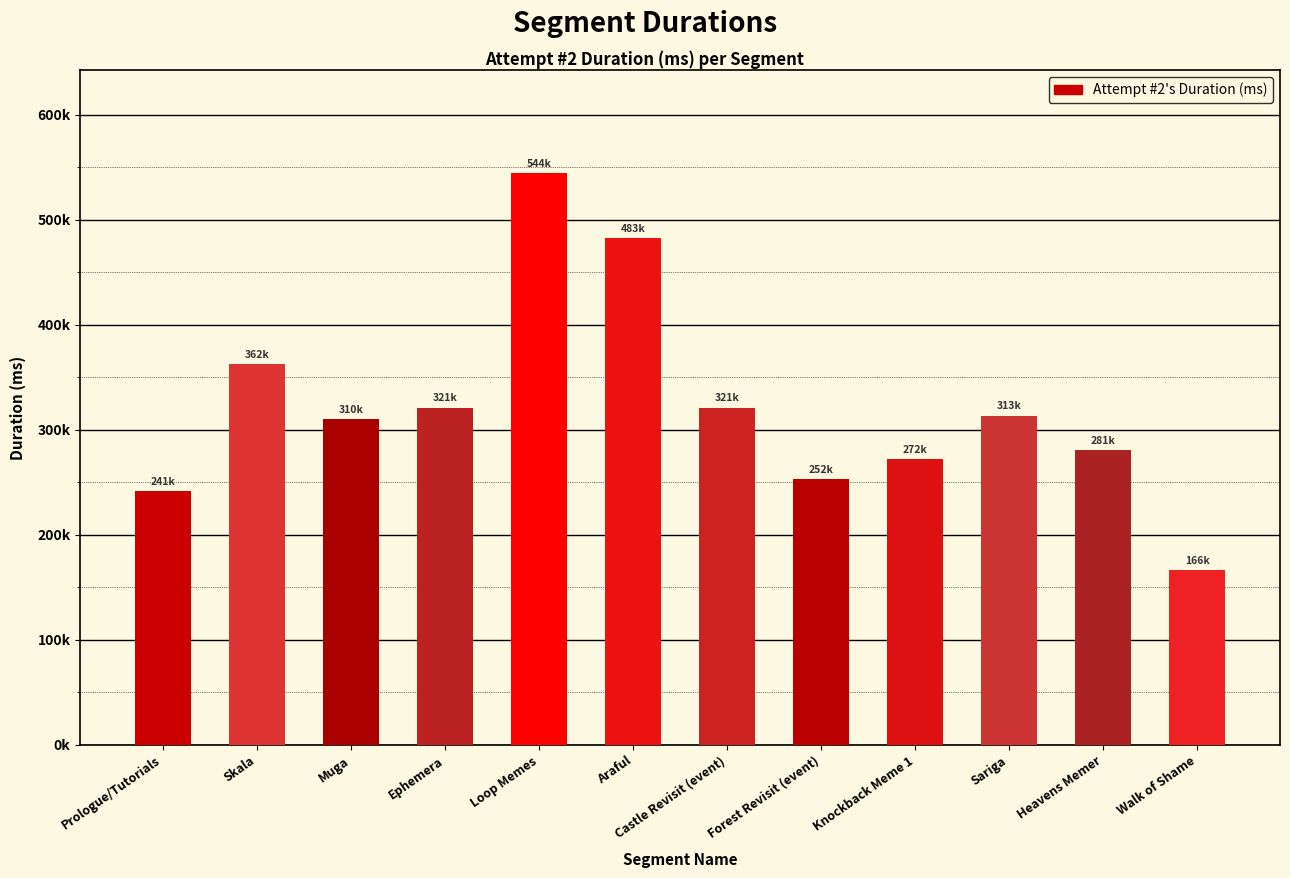

List the labels in order of value, largest first.

Loop Memes, Araful, Skala, Castle Revisit (event), Ephemera, Sariga, Muga, Heavens Memer, Knockback Meme 1, Forest Revisit (event), Prologue/Tutorials, Walk of Shame